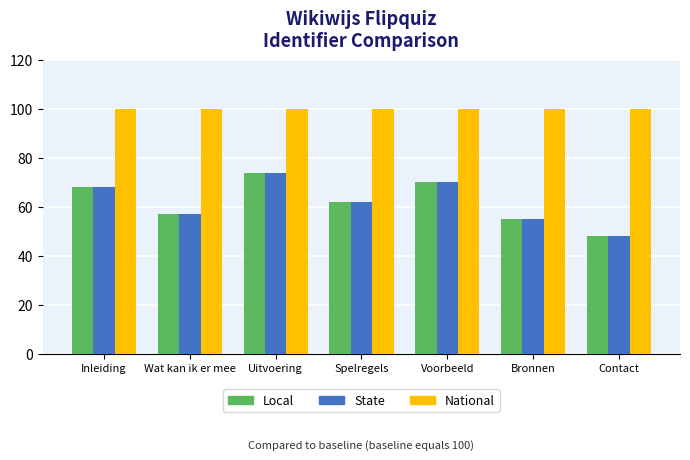

Does the chart contain stacked bars?

No